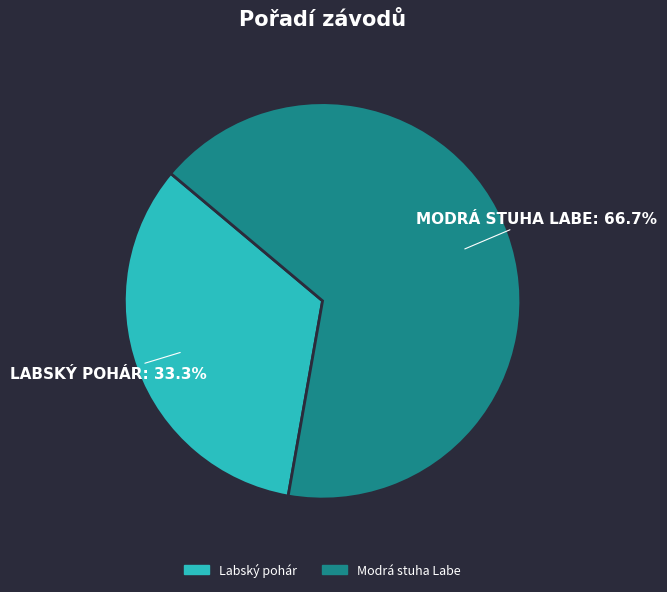

Which category has the smallest portion of the pie?

Labský pohár